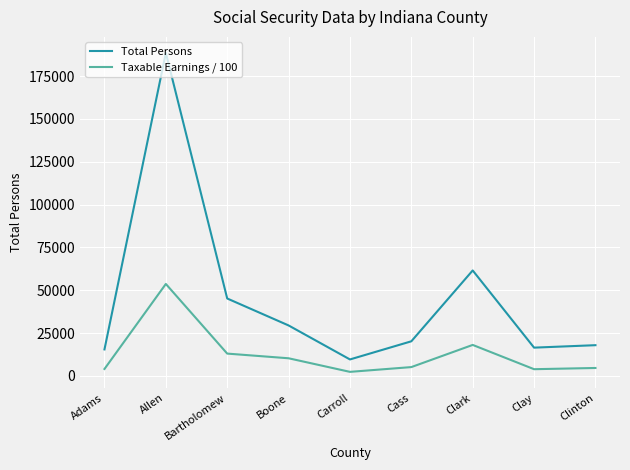

What position from the left is Clay?

8